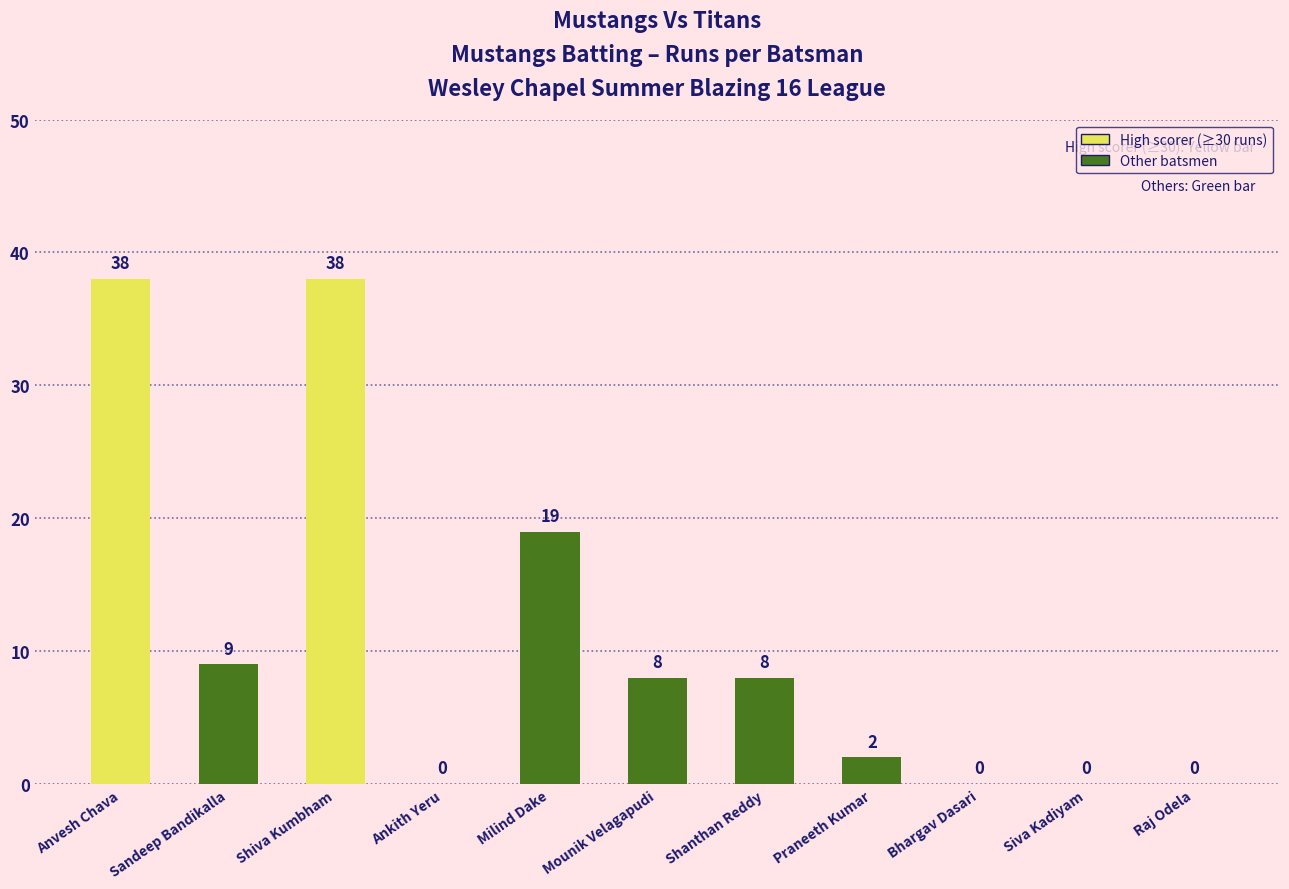

What is the maximum value shown in the chart?

38